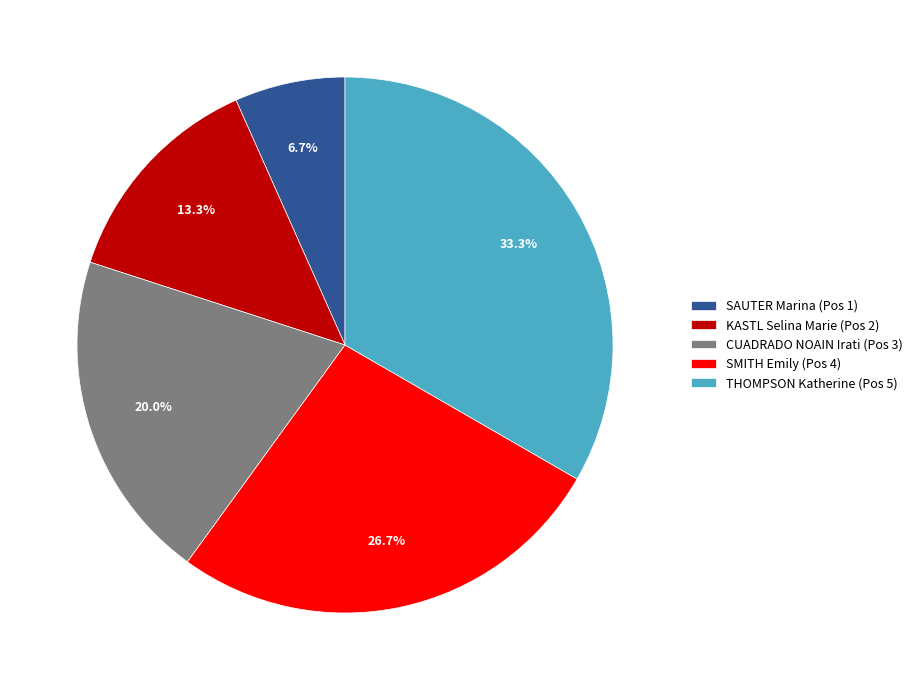

The CUADRADO NOAIN Irati (Pos 3) slice represents 35% of the pie. True or false?

False